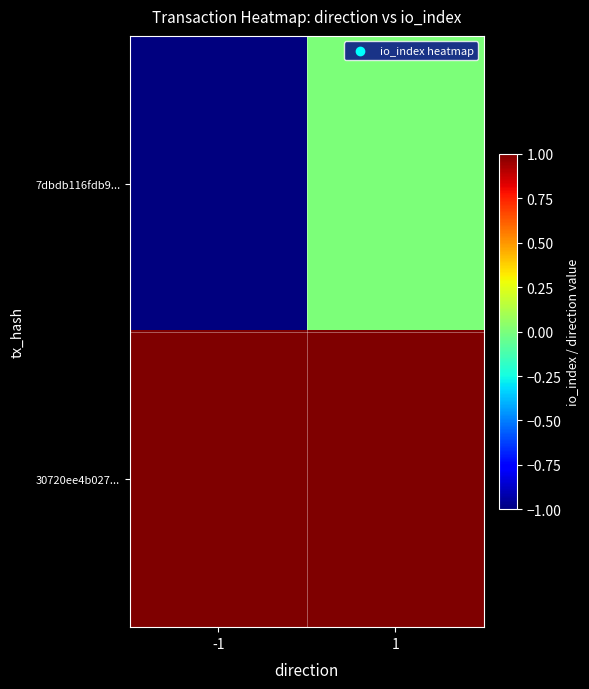

Reading left to right, list all the values displayed in this chart.

7dbdb116fdb9...: -1=-1	1=0
30720ee4b027...: -1=1	1=1